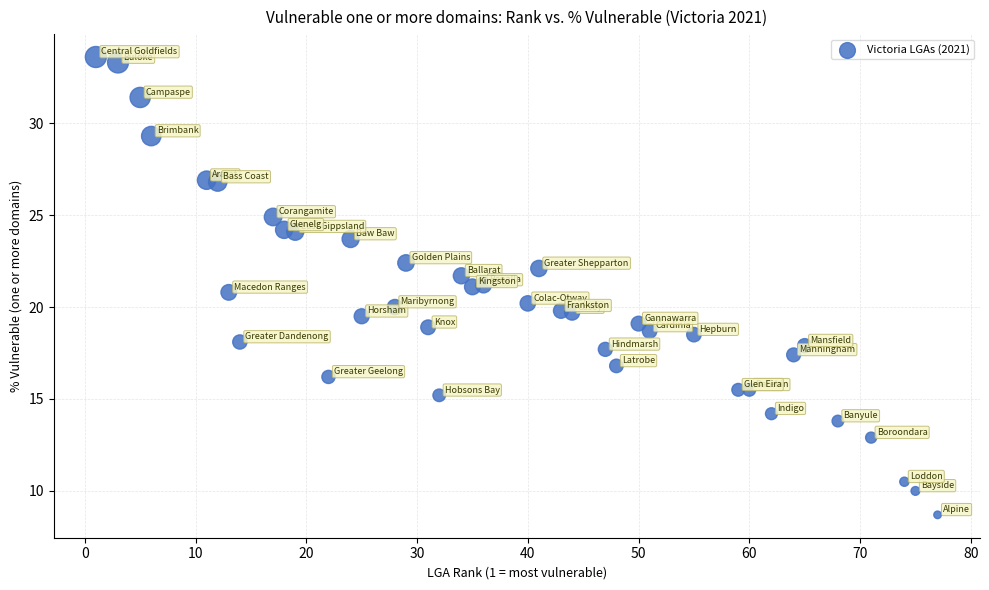

What is the range of X values (max minus min)?

76.0